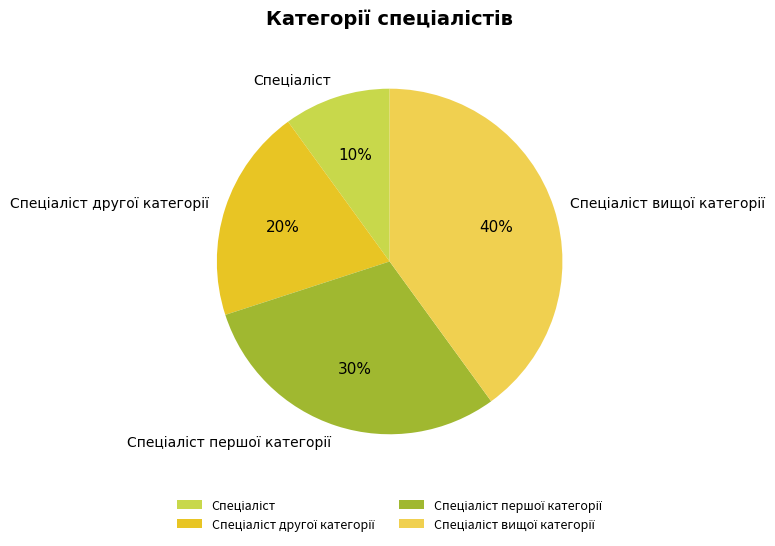

Does any single category account for the majority?

No